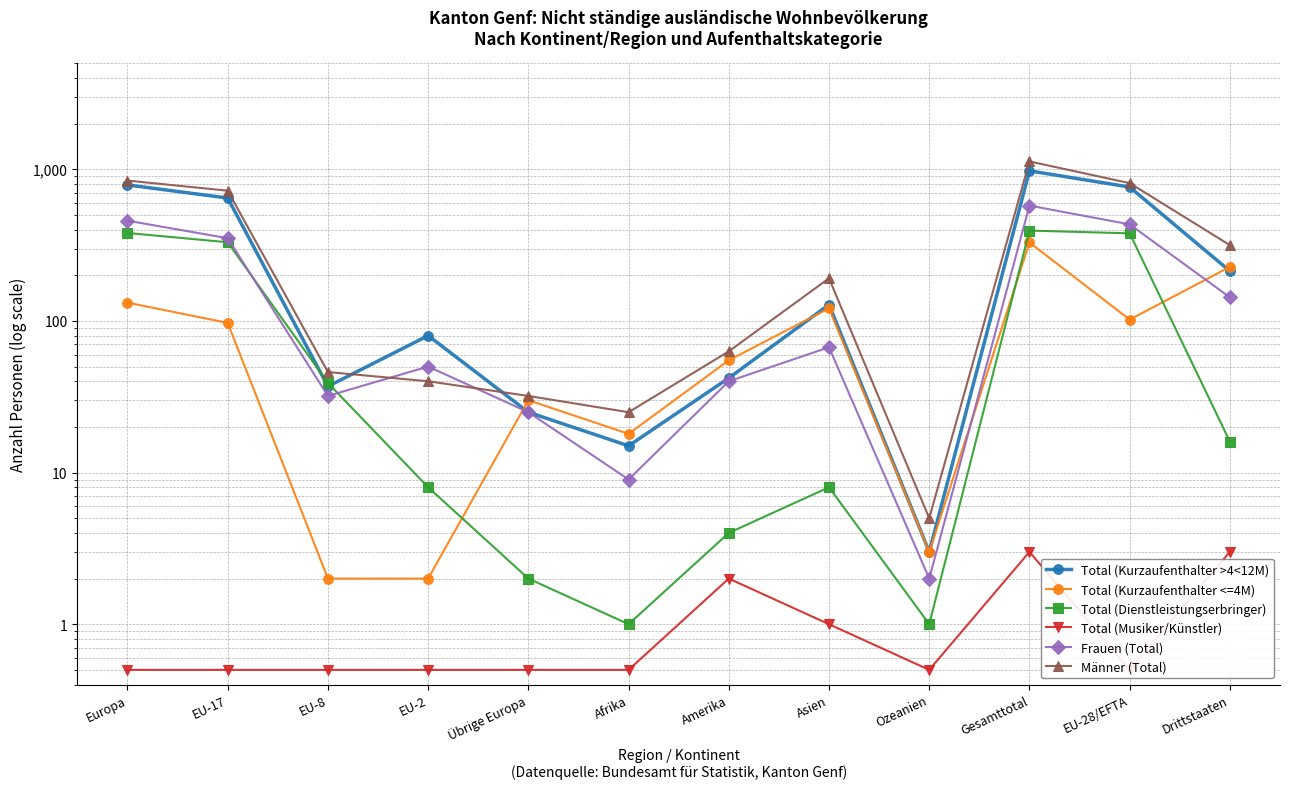

How many data points in Frauen (Total) are above 67?

5